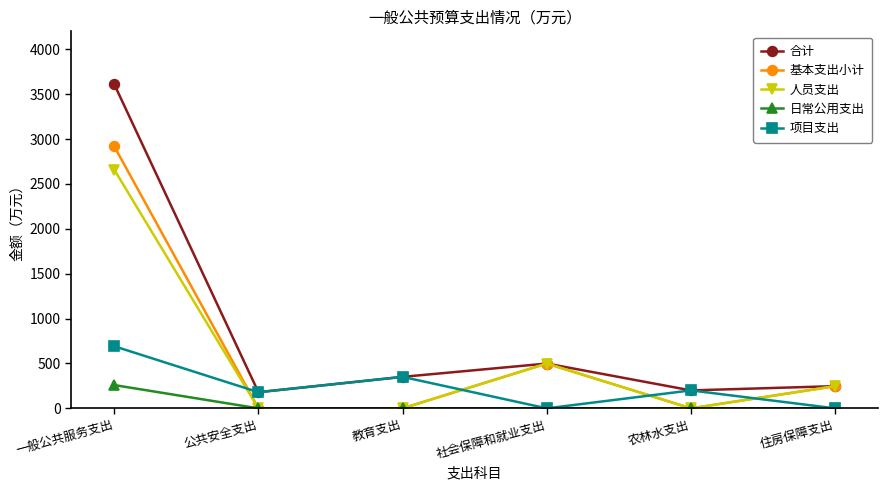

What are all the series names shown in the legend?

合计, 基本支出小计, 人员支出, 日常公用支出, 项目支出